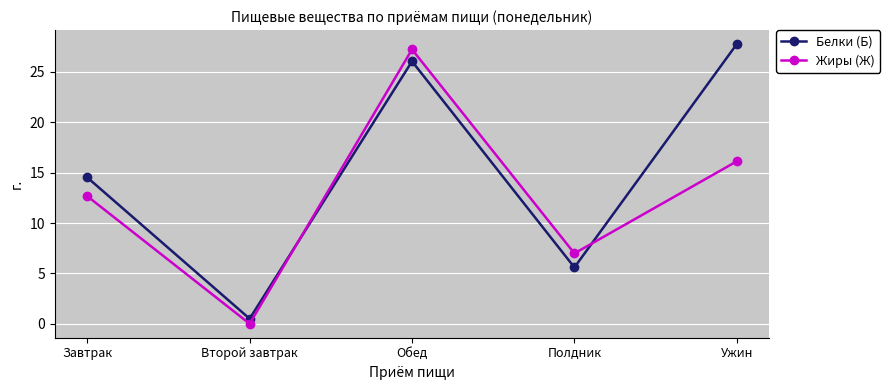

True or false: Жиры (Ж) has a value of 27.2 at Обед.

True